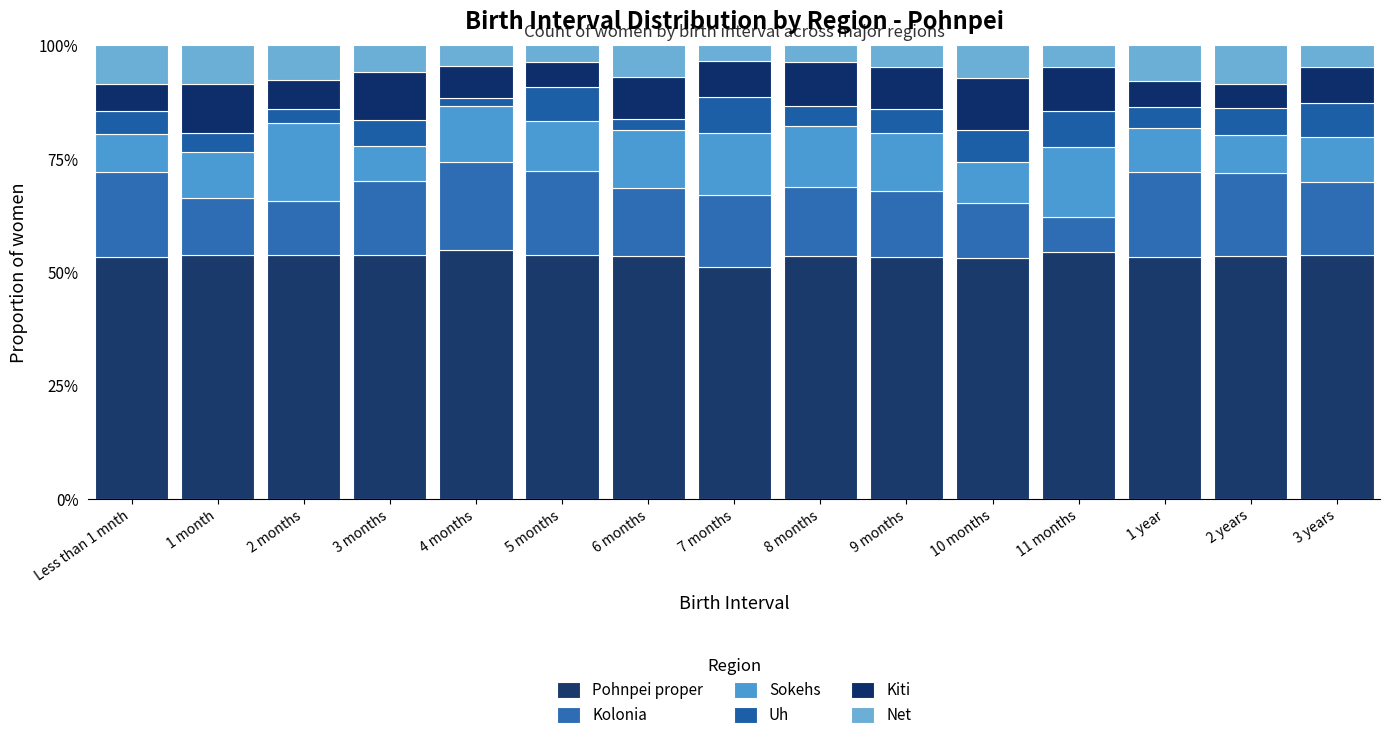

Which series has the largest total across all categories?

Pohnpei proper